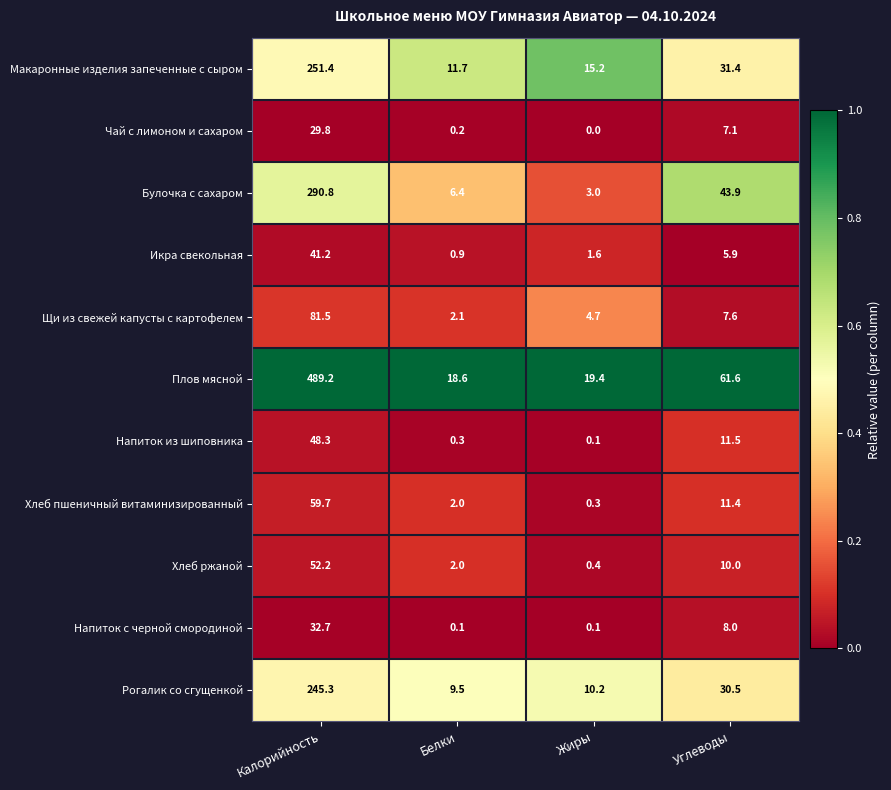

Which series has the largest range (max minus min)?

Плов мясной